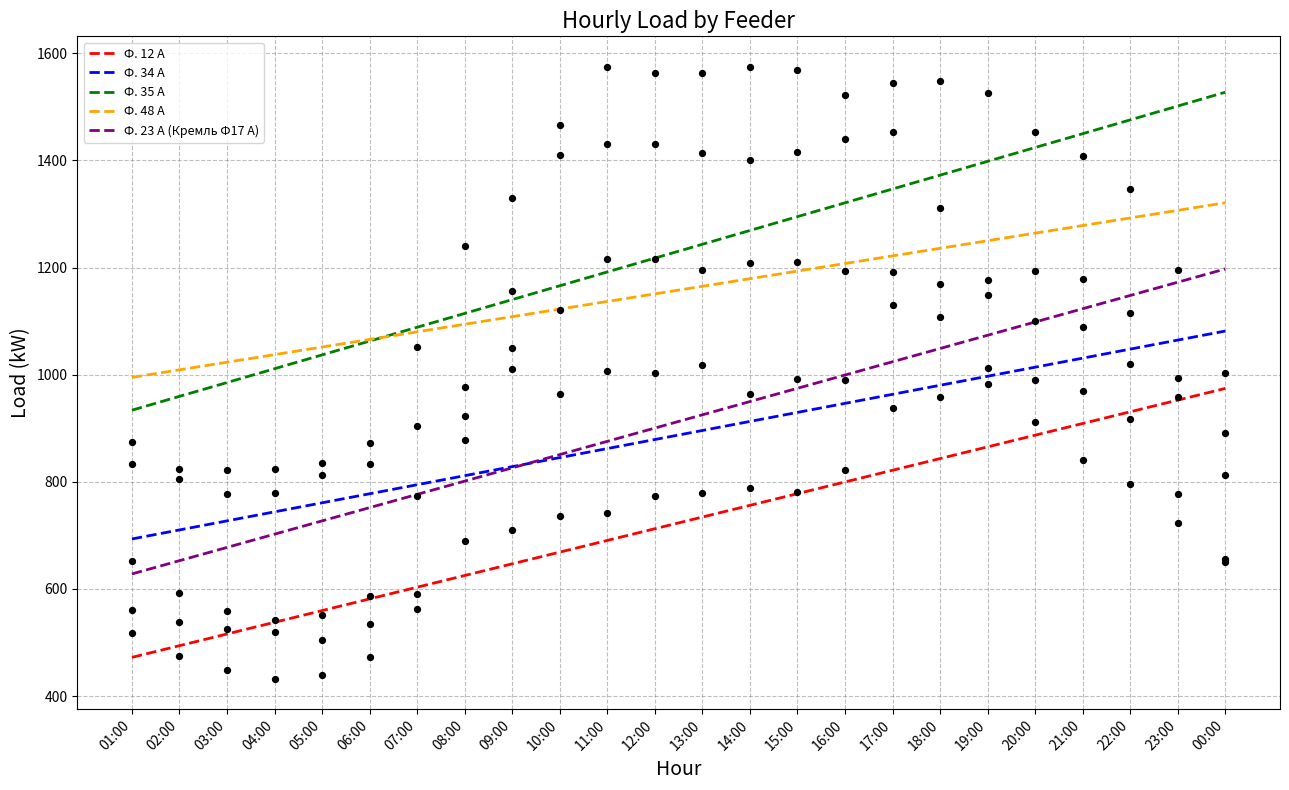

Which series has the widest spread of Y values?

Ф. 35 А